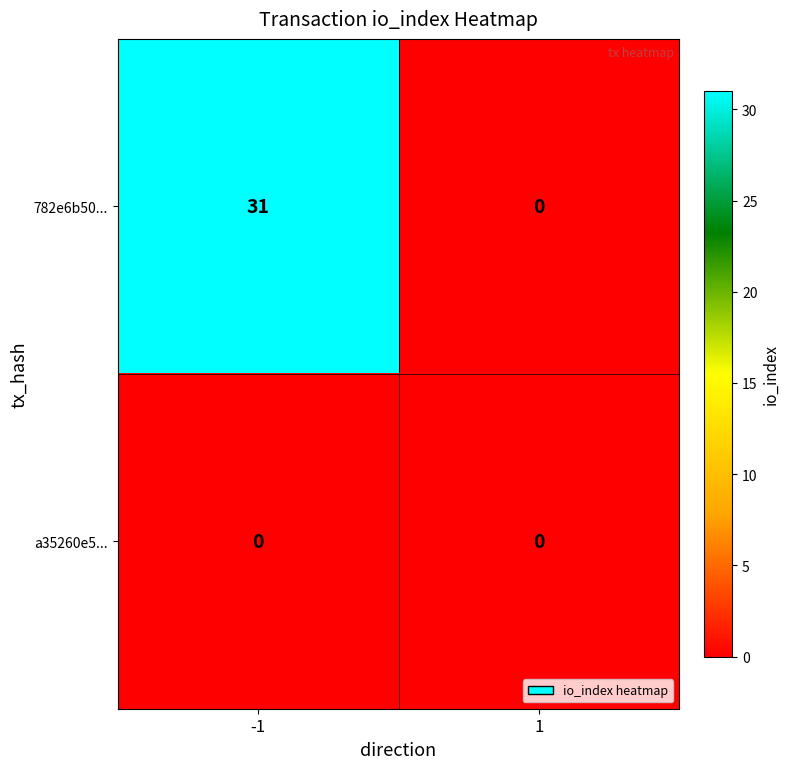

Reading left to right, list all the values displayed in this chart.

782e6b50...: 31	0
a35260e5...: 0	0